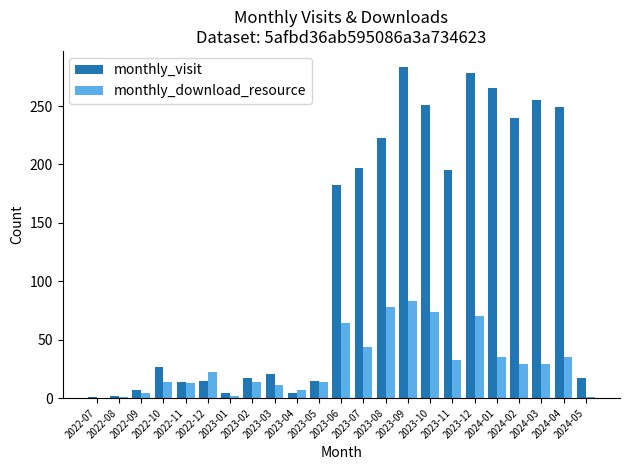

How many groups of bars are there?

23